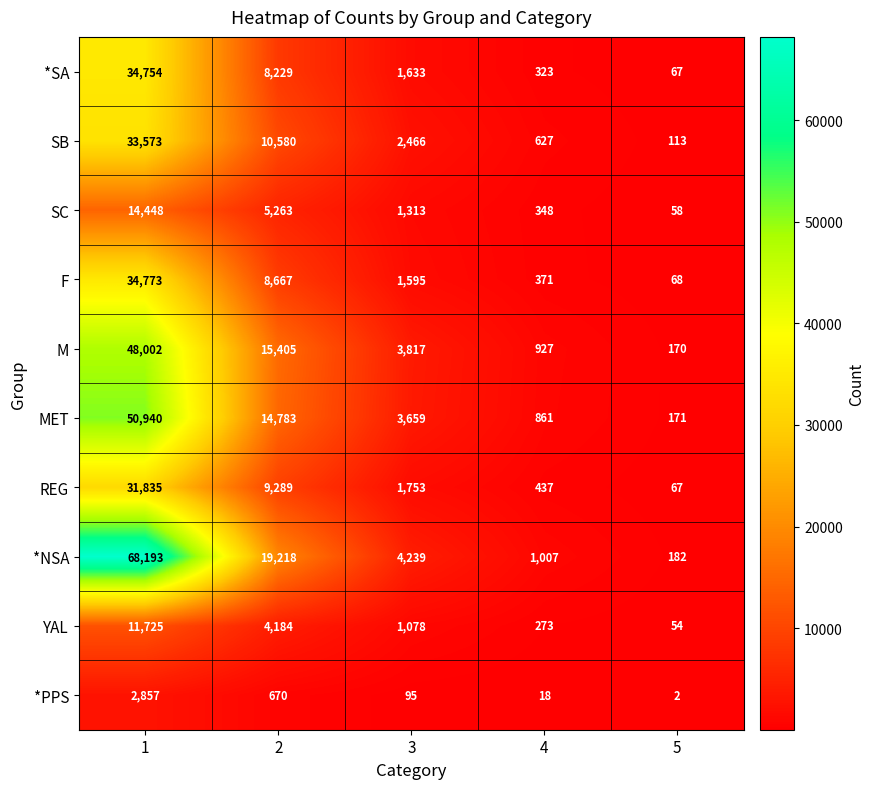

Is it true that *PPS equals 1031 at 1?

False